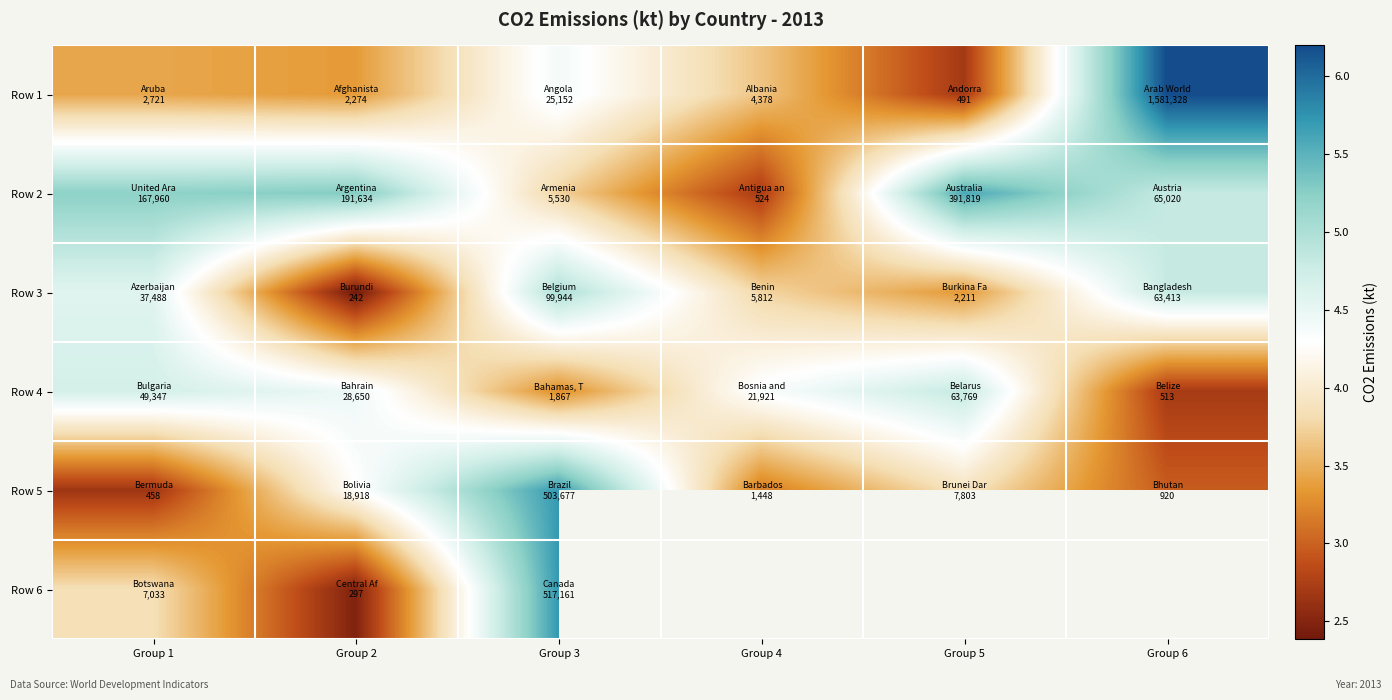

Which has a higher value, Group 3 or Group 2?

Group 3